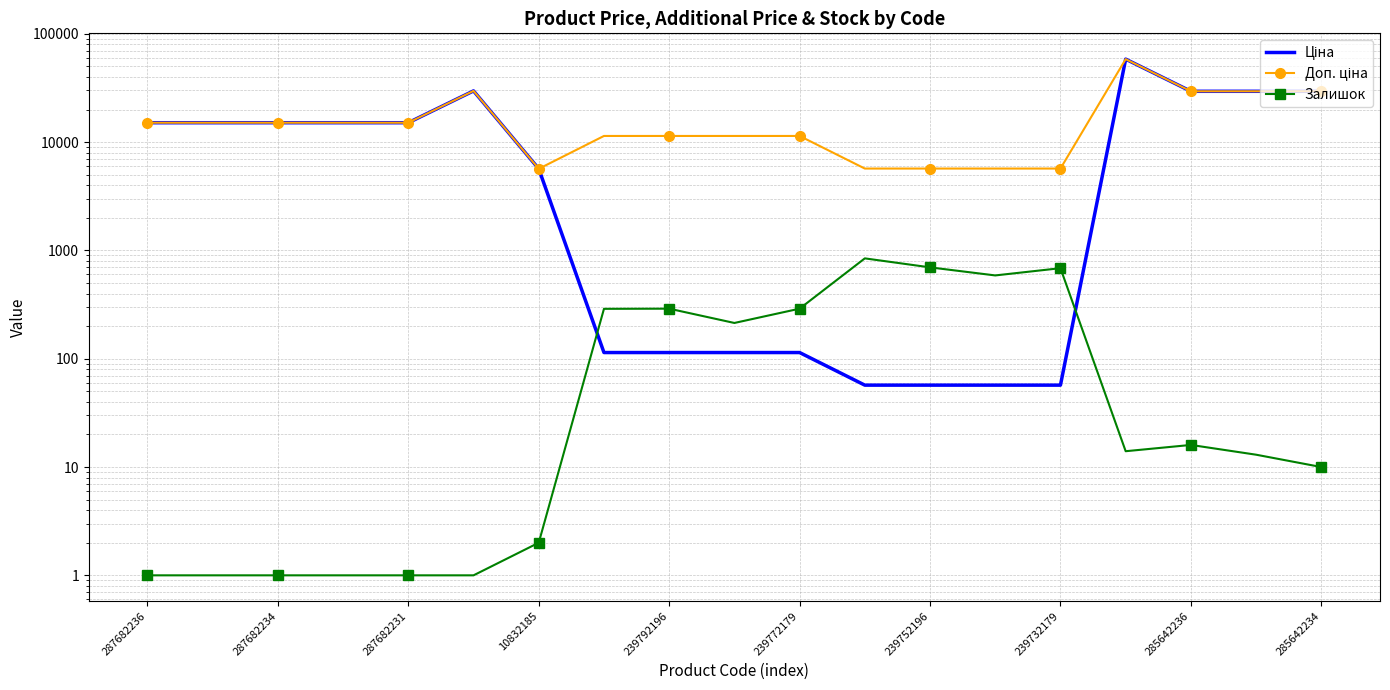

Which has a higher value, 12 or 287682234?

287682234